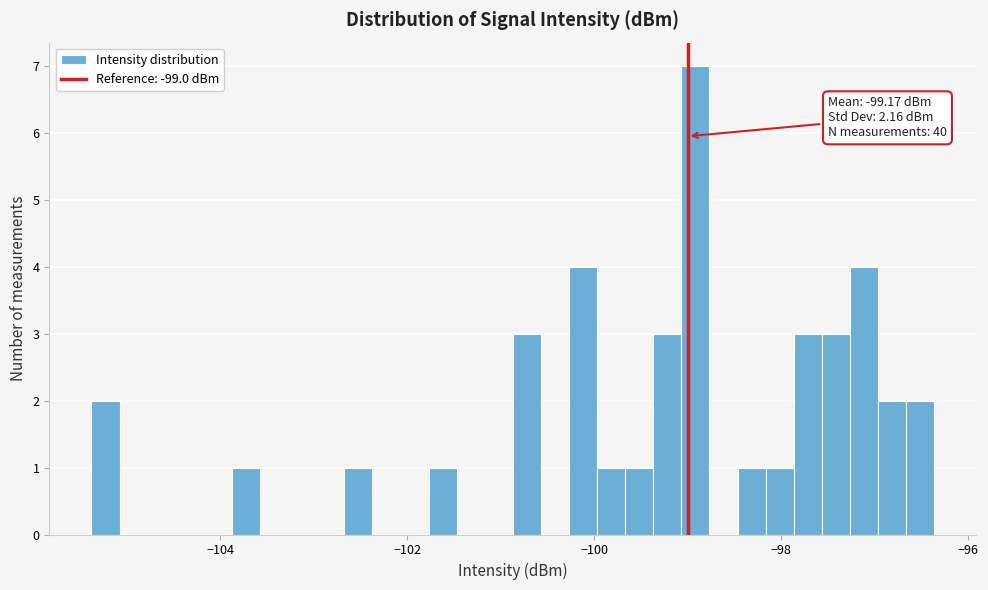

Around what value on the x-axis is the tallest bar? Give the approximate position of its centre, as read against the axis.

-99.0